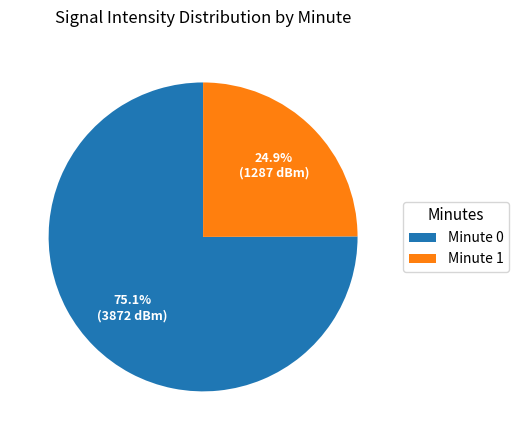

How many segments does this pie chart have?

2